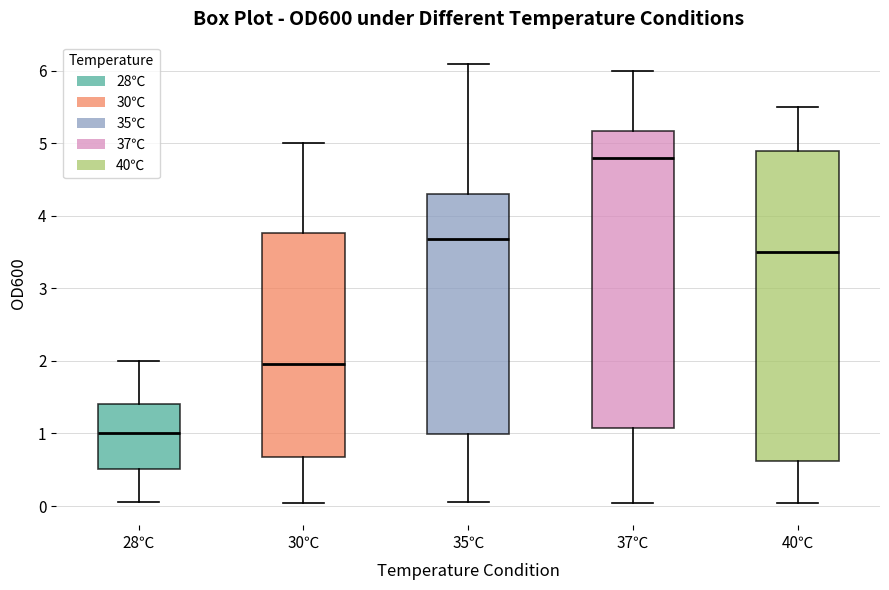

Which box has the lowest median line?

28℃